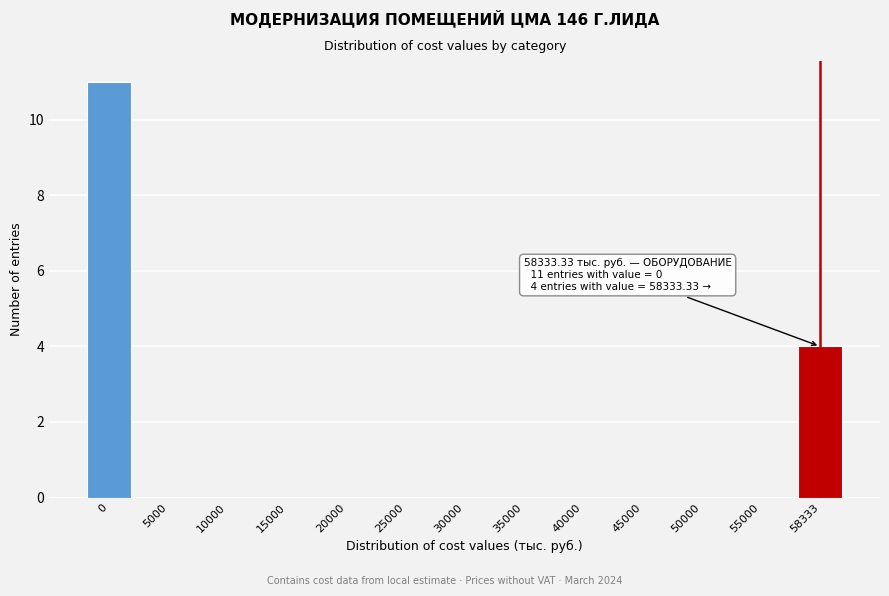

Reading left to right, extract all data points from this chart.

0=11	5000=0	10000=0	15000=0	20000=0	25000=0	30000=0	35000=0	40000=0	45000=0	50000=0	55000=0	58333=4